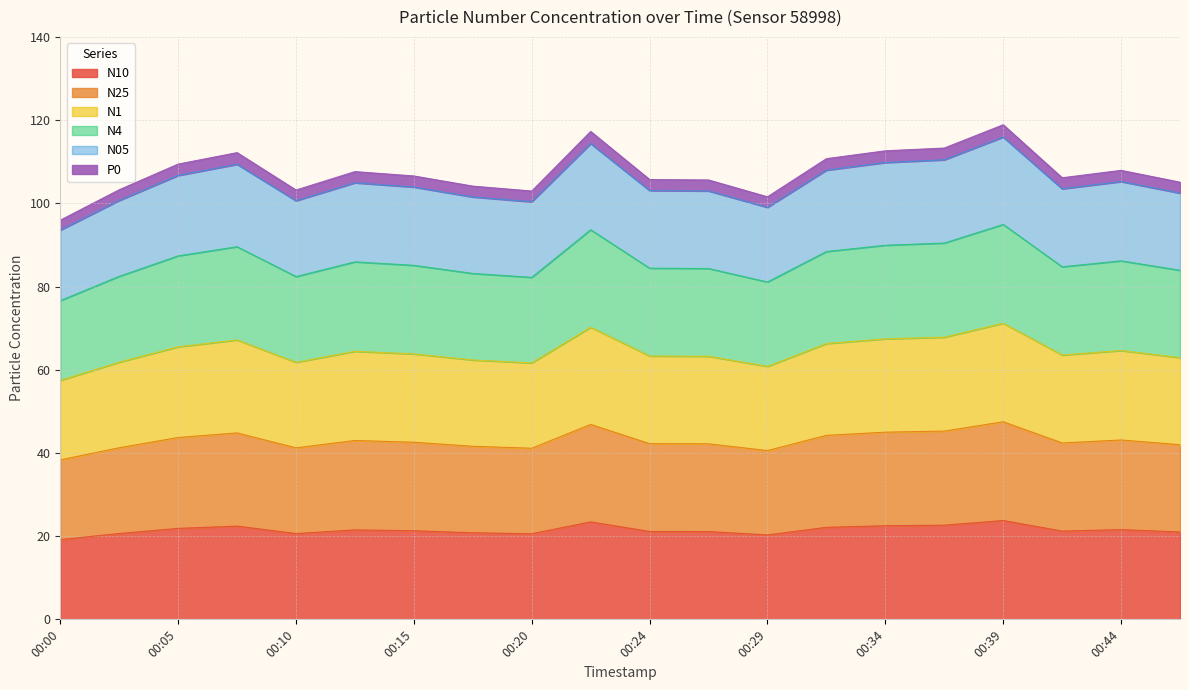

What is the difference between the highest and lowest values at 00:46?

84.1